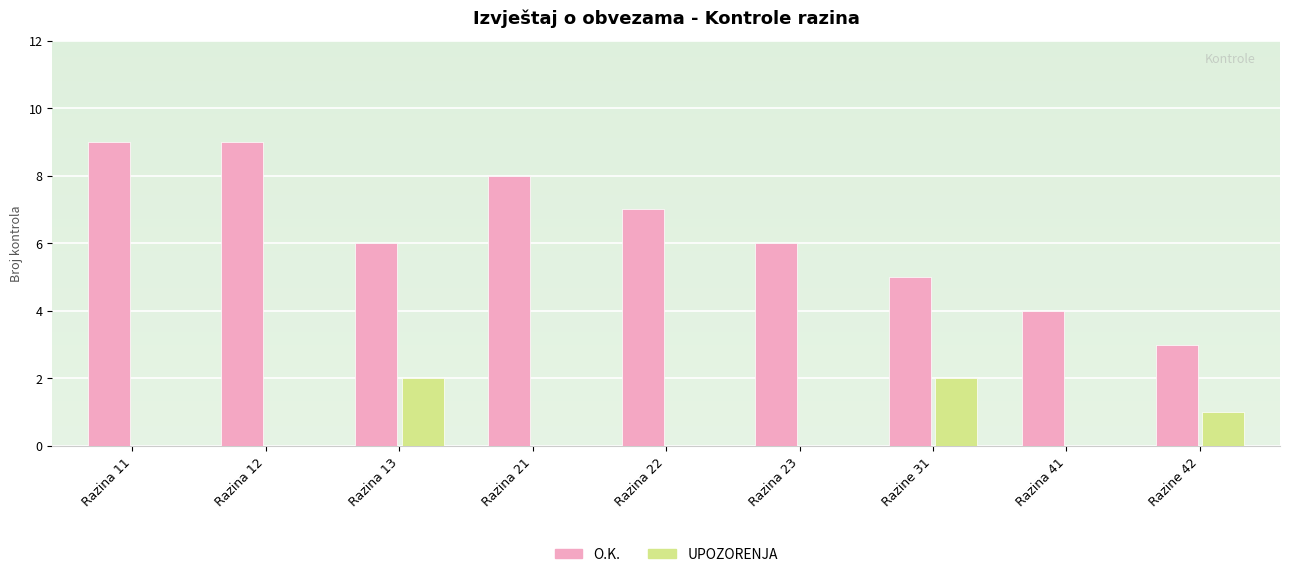

What is the total value across all series at Razina 21?

8